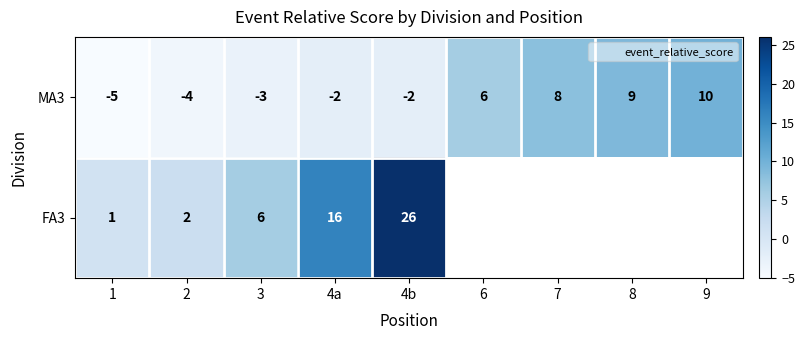

The value of FA3 at 1 is 0.6. True or false?

False